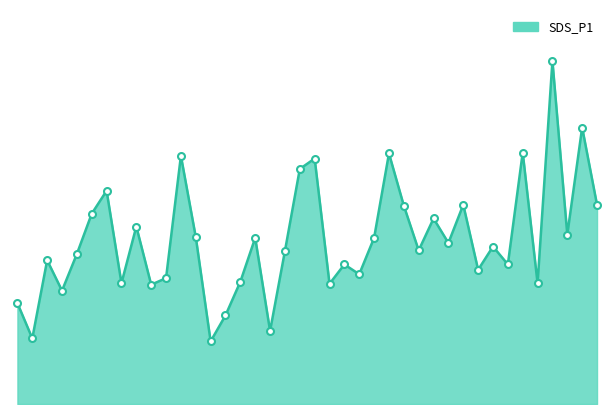

Reading right to left, transcribe all the data shown in this chart.

01:35=6.7	01:32=9.3	01:30=5.7	01:27=11.5	01:25=4.0	01:23=8.4	01:20=4.7	01:18=5.3	01:15=4.5	01:13=6.7	01:10=5.4	01:08=6.2	01:06=5.2	01:03=6.7	01:01=8.4	00:58=5.6	00:56=4.3	00:53=4.7	00:51=4.0	00:49=8.2	00:46=7.9	00:44=5.1	00:41=2.5	00:39=5.6	00:37=4.1	00:34=3.0	00:32=2.1	00:29=5.6	00:27=8.3	00:24=4.2	00:22=4.0	00:20=6.0	00:17=4.0	00:15=7.2	00:12=6.4	00:10=5.0	00:07=3.8	00:05=4.8	00:03=2.2	00:00=3.4